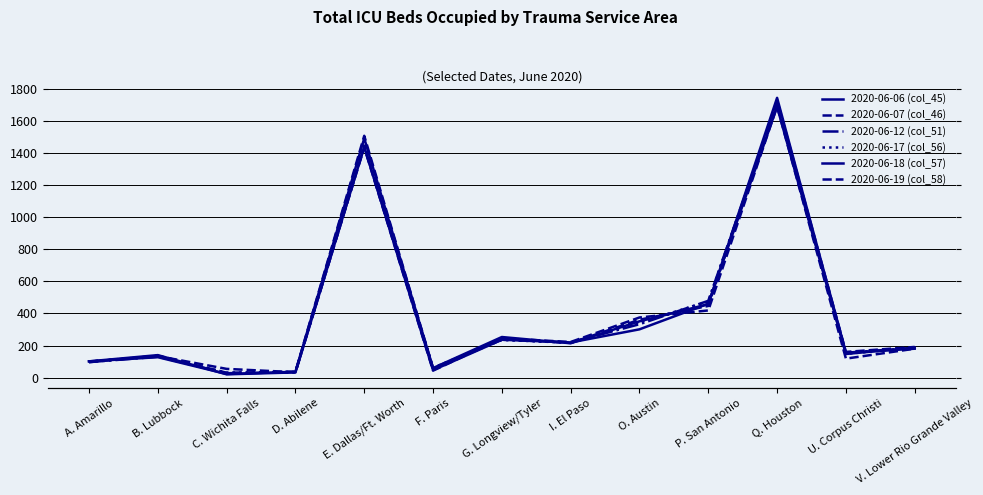

At how many categories does at least one series exceed 1300?

2